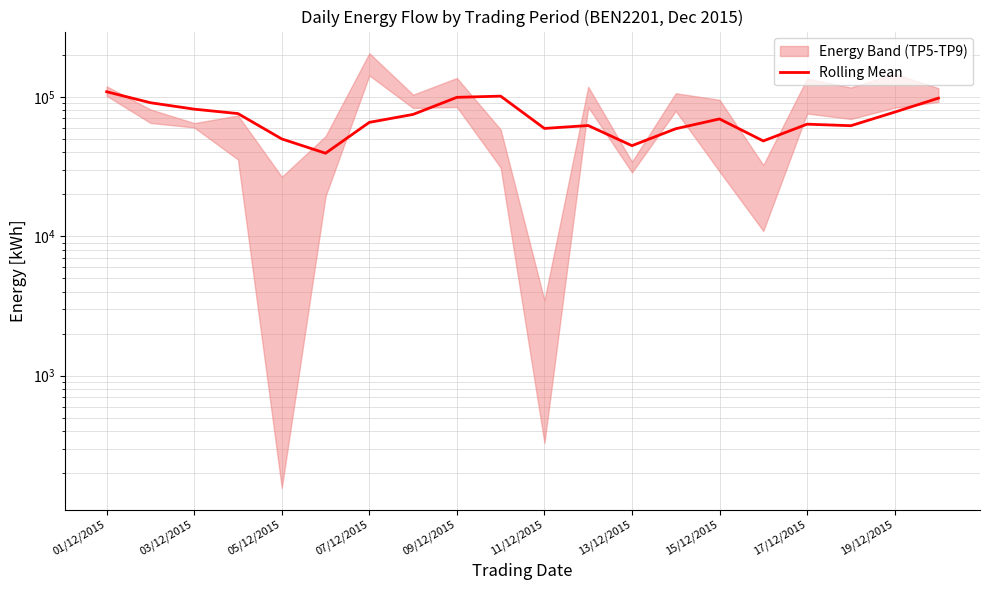

What is the approximate value at 13?

58980.9